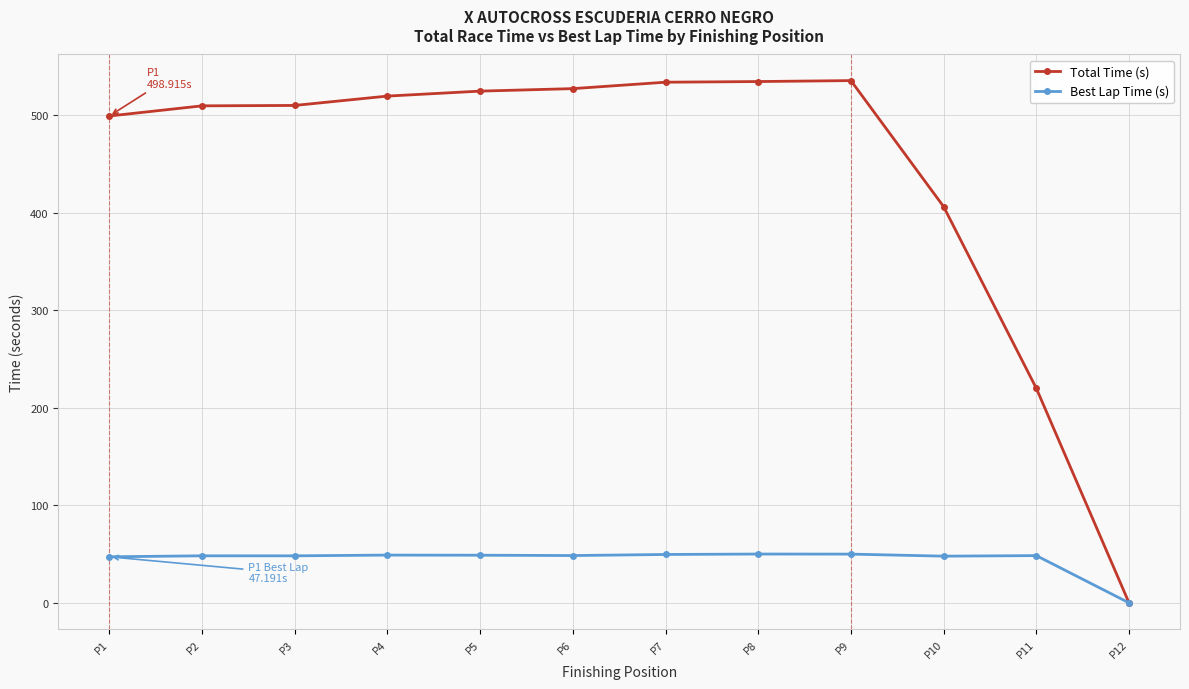

The value of Best Lap Time (s) at P6 is 18.6. True or false?

False